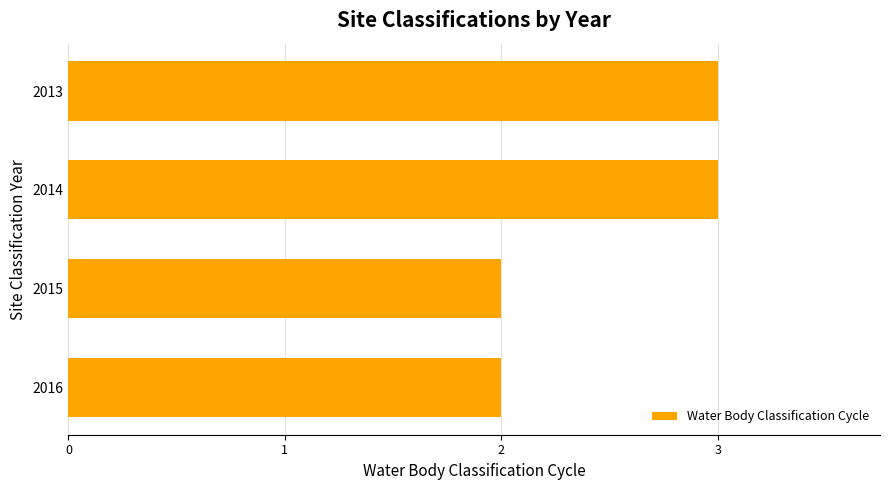

Between 2013 and 2015, which is larger?

2013